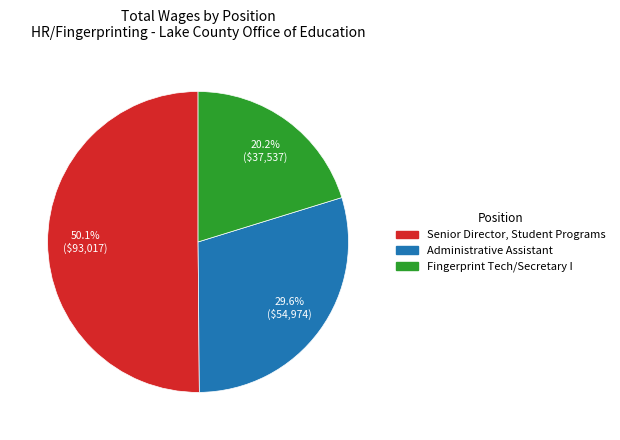

To the nearest percent, what is the average slice percentage?

33%